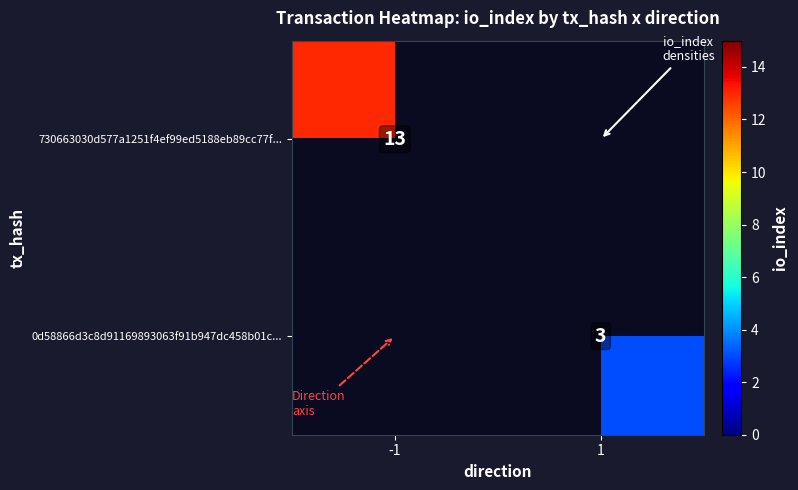

True or false: 730663030d577a1251f4ef99ed5188eb89cc77f... has a value of 13 at -1.

True